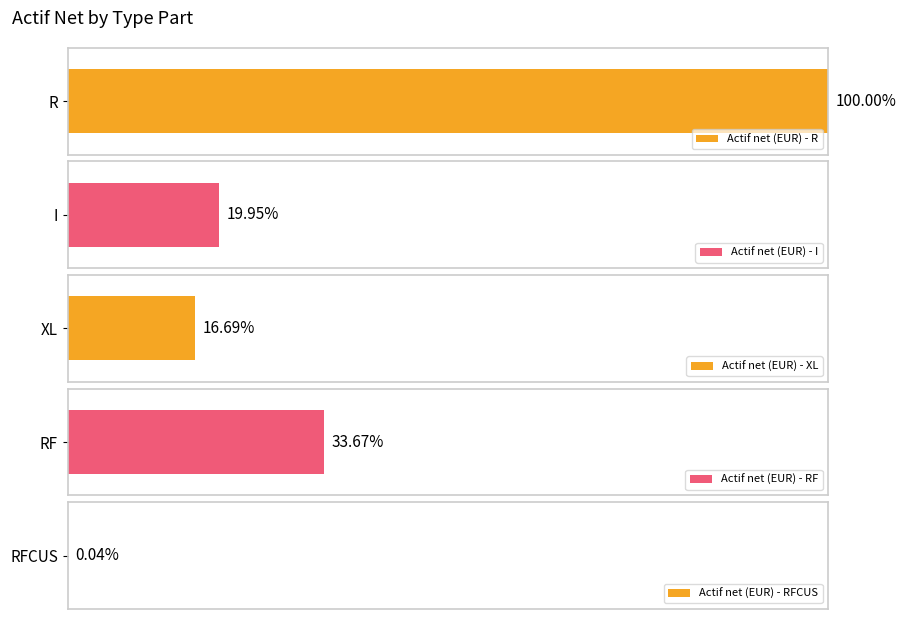

How many values are below 55201538?

2